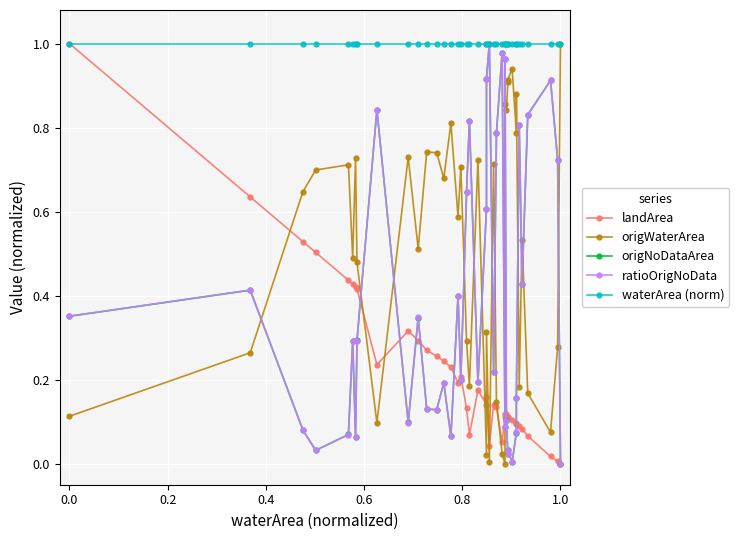

True or false: ratioOrigNoData has more than 1 points higher than both neighbors.

True